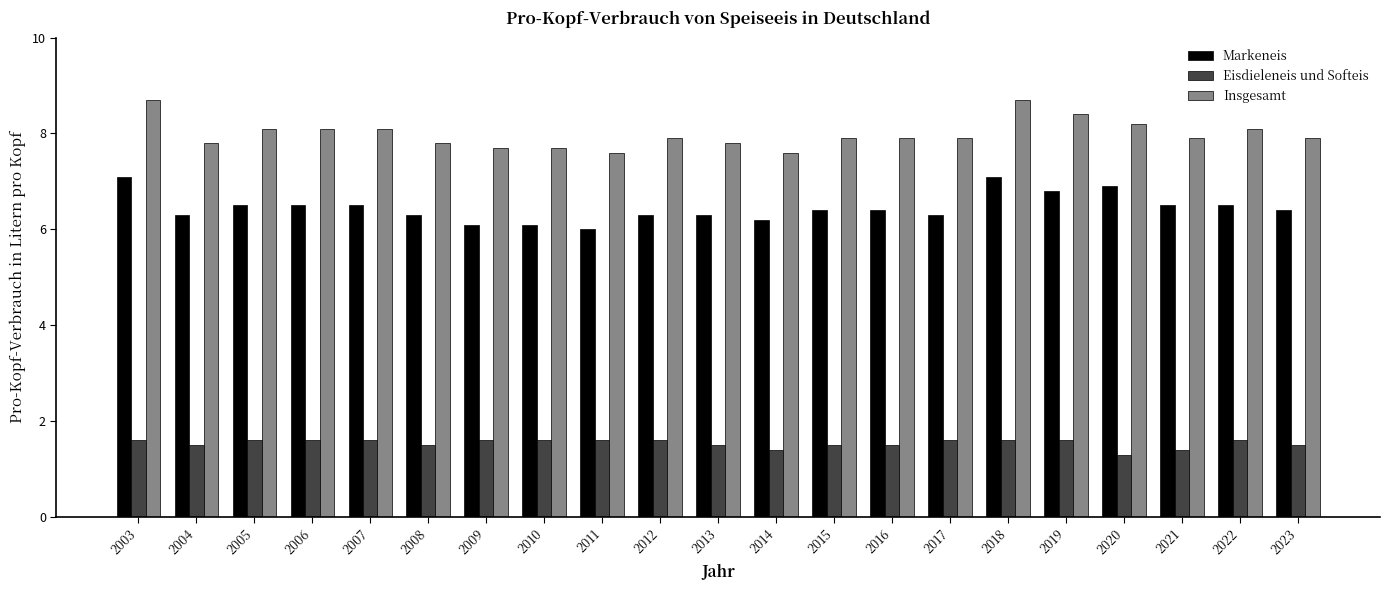

The Eisdieleneis und Softeis series shows 0.4 at 2013. True or false?

False